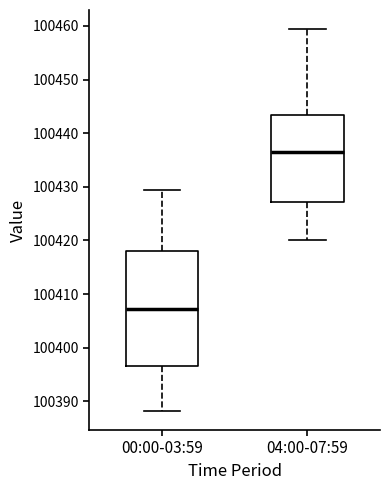

Reading left to right, transcribe this box plot: for each box, give where its median line is, the range the box spans, and where its two whiskers end, as read against the y-axis. The values are not printed on the chart, so give them approximately, as read against the axis.

00:00-03:59: median 100407, box 100397 to 100418, whiskers 100388 to 100429
04:00-07:59: median 100436, box 100427 to 100443, whiskers 100420 to 100459